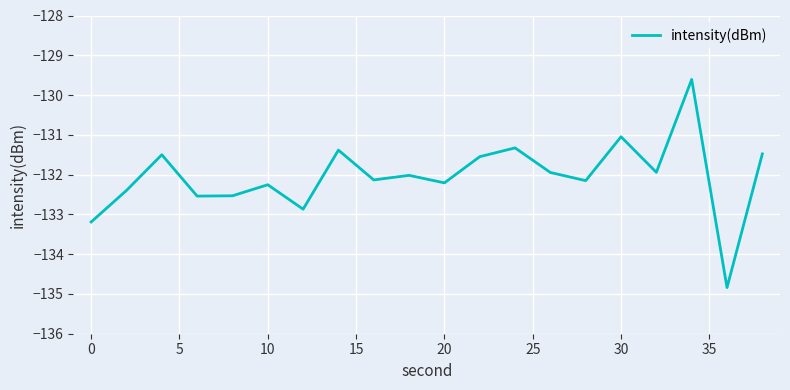

What is the smallest value displayed?

-134.8